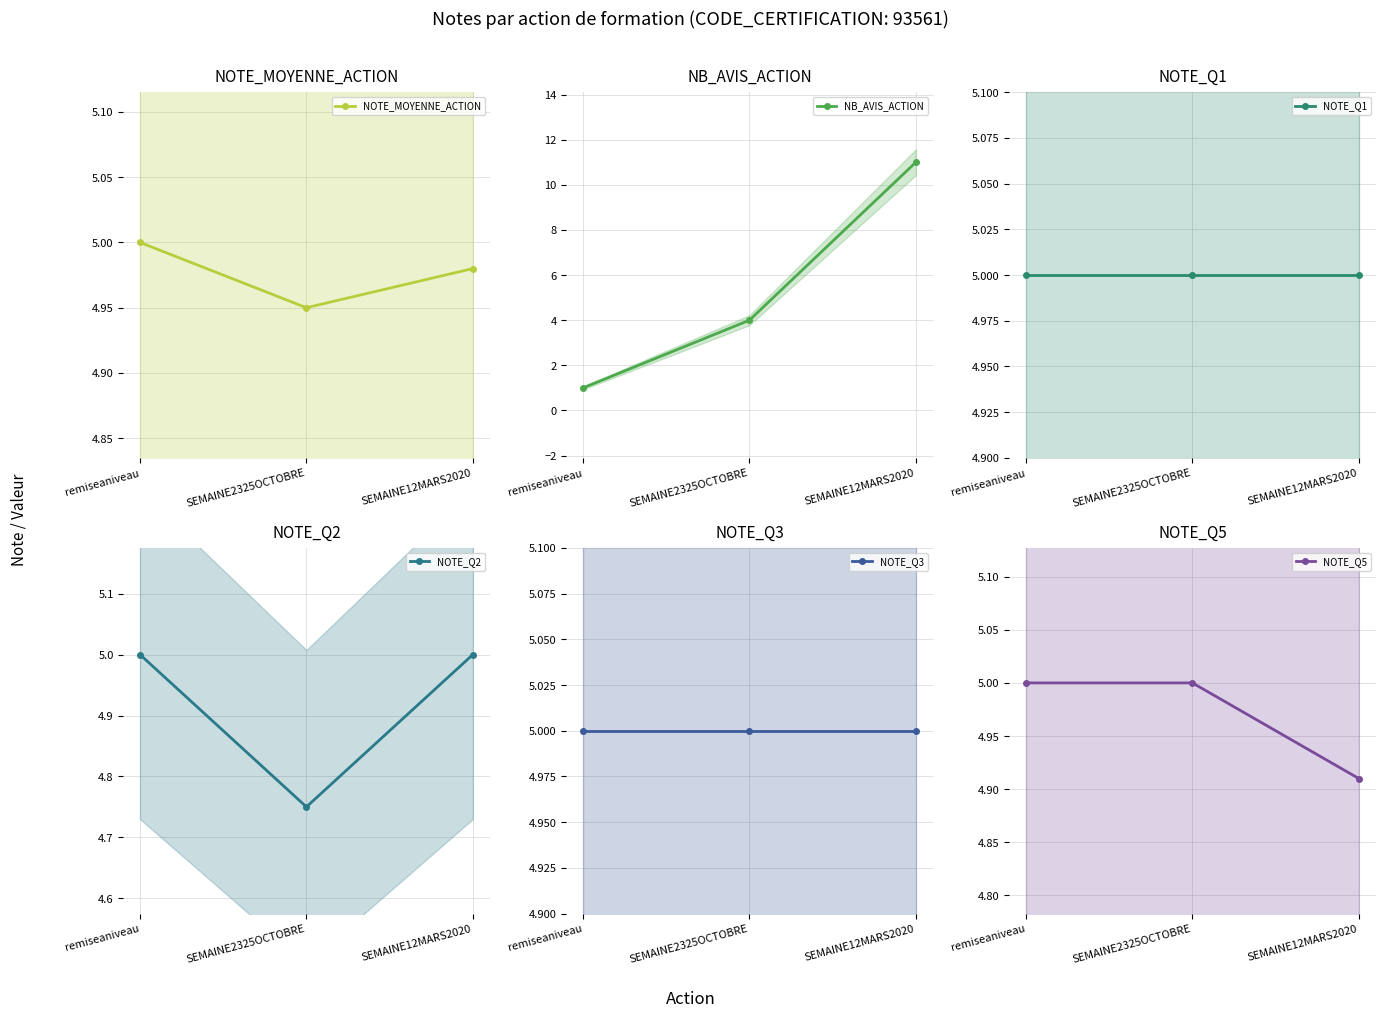

What is the sum of all NOTE_MOYENNE_ACTION values?

14.9